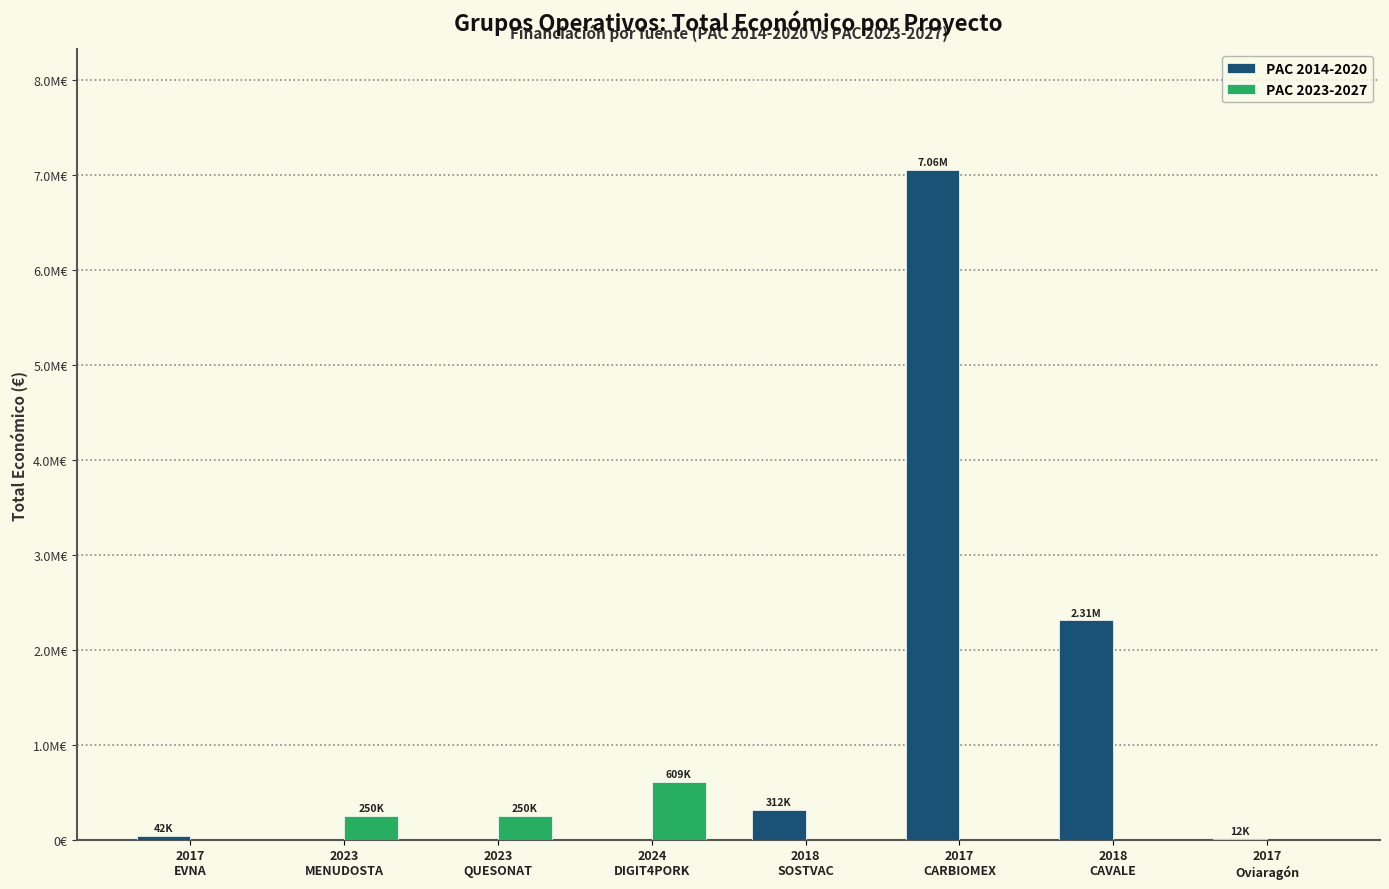

What are all the series names shown in the legend?

PAC 2014-2020, PAC 2023-2027